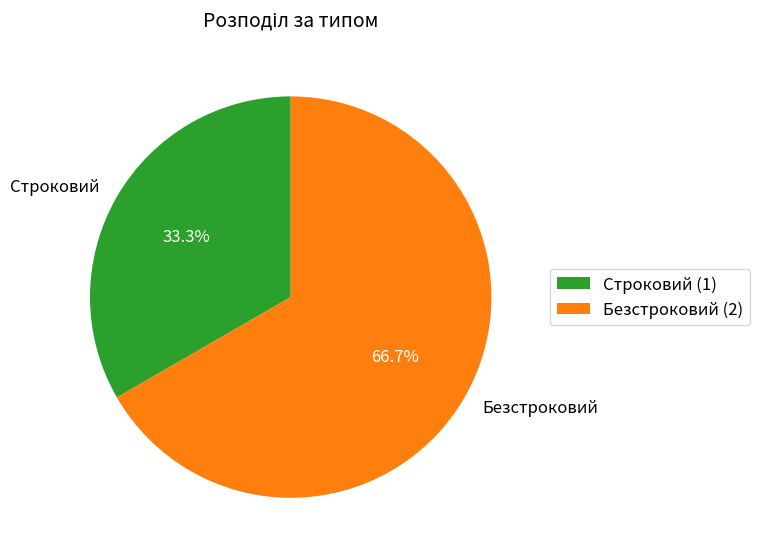

To the nearest percent, what portion does Строковий represent?

33%